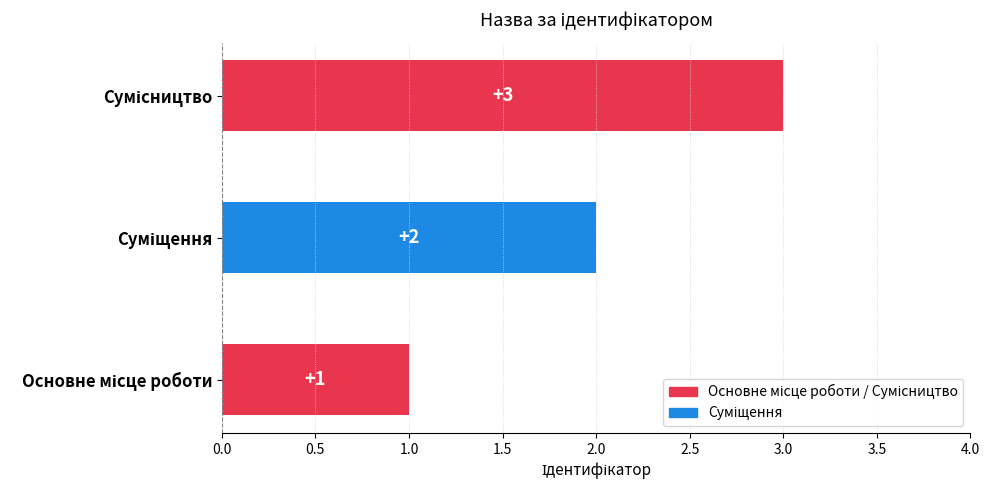

What is the sum of all values?

6